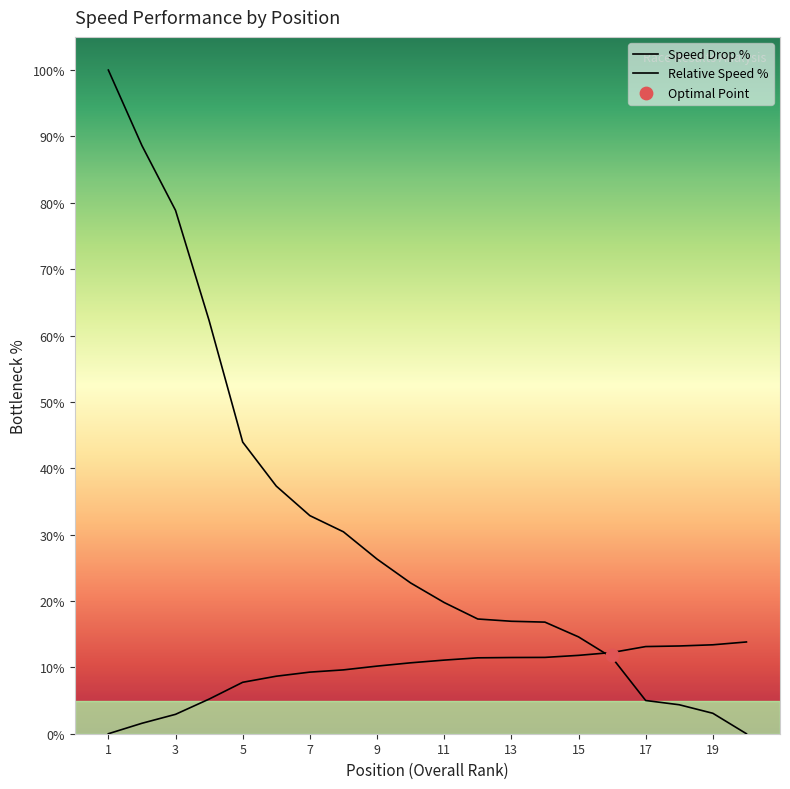

At which category is the sum across all series the highest?

1